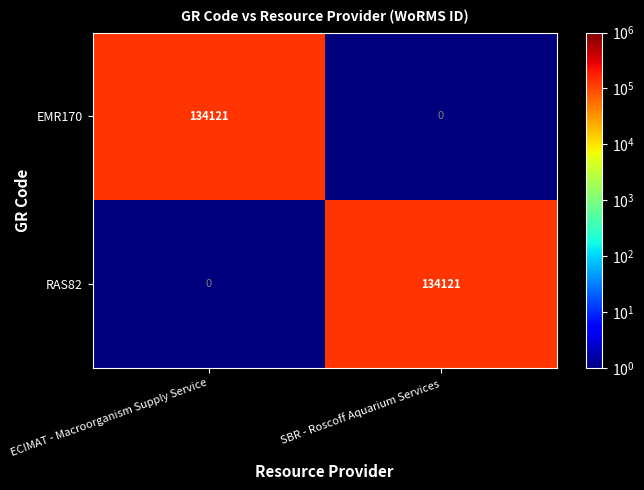

At how many categories does at least one series exceed 96509?

2